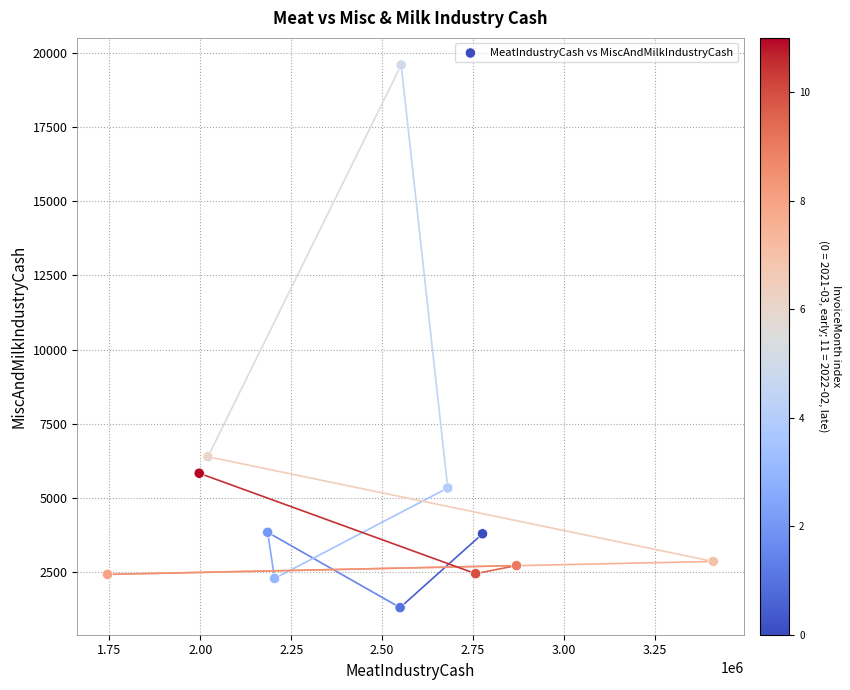

What is the average X value?

2479123.0